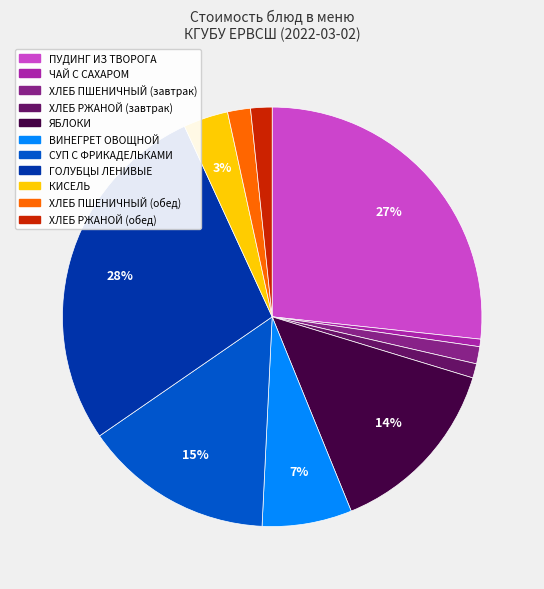

To the nearest percent, what is the difference between the largest and smallest slice percentages?

27%